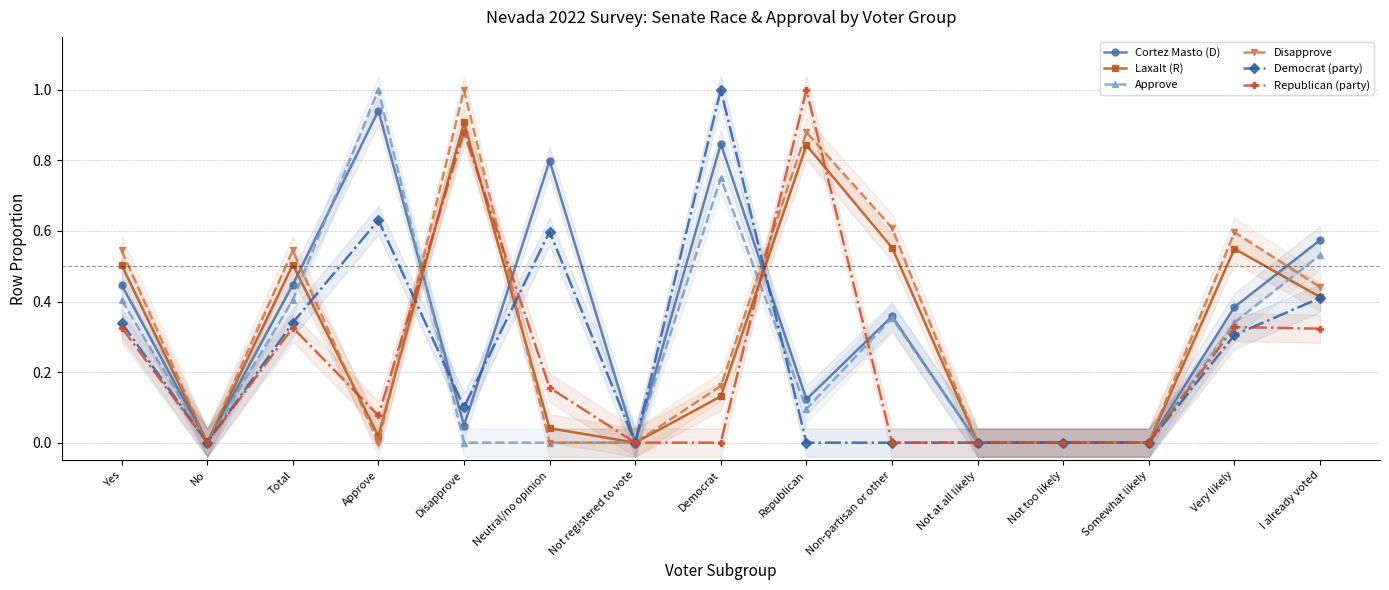

Reading right to left, transcribe all the data shown in this chart.

Cortez Masto (D): 0.6	0.4	0.0	0.0	0.0	0.4	0.1	0.8	0.0	0.8	0.0	0.9	0.4	0.0	0.4
Laxalt (R): 0.4	0.5	0.0	0.0	0.0	0.6	0.8	0.1	0.0	0.0	0.9	0.0	0.5	0.0	0.5
Approve: 0.5	0.3	0.0	0.0	0.0	0.4	0.1	0.7	0.0	0.0	0.0	1.0	0.4	0.0	0.4
Disapprove: 0.4	0.6	0.0	0.0	0.0	0.6	0.9	0.2	0.0	0.0	1.0	0.0	0.5	0.0	0.5
Democrat (party): 0.4	0.3	0.0	0.0	0.0	0.0	0.0	1.0	0.0	0.6	0.1	0.6	0.3	0.0	0.3
Republican (party): 0.3	0.3	0.0	0.0	0.0	0.0	1.0	0.0	0.0	0.2	0.9	0.1	0.3	0.0	0.3